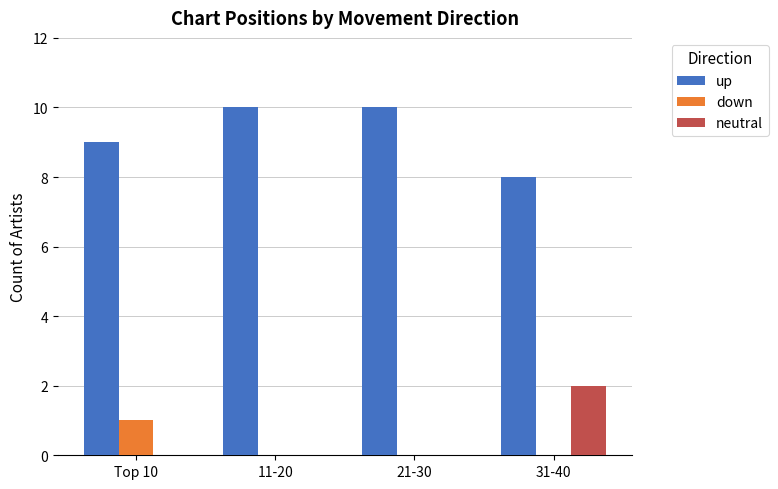

Is the value of up at 31-40 greater than the value of down at Top 10?

Yes